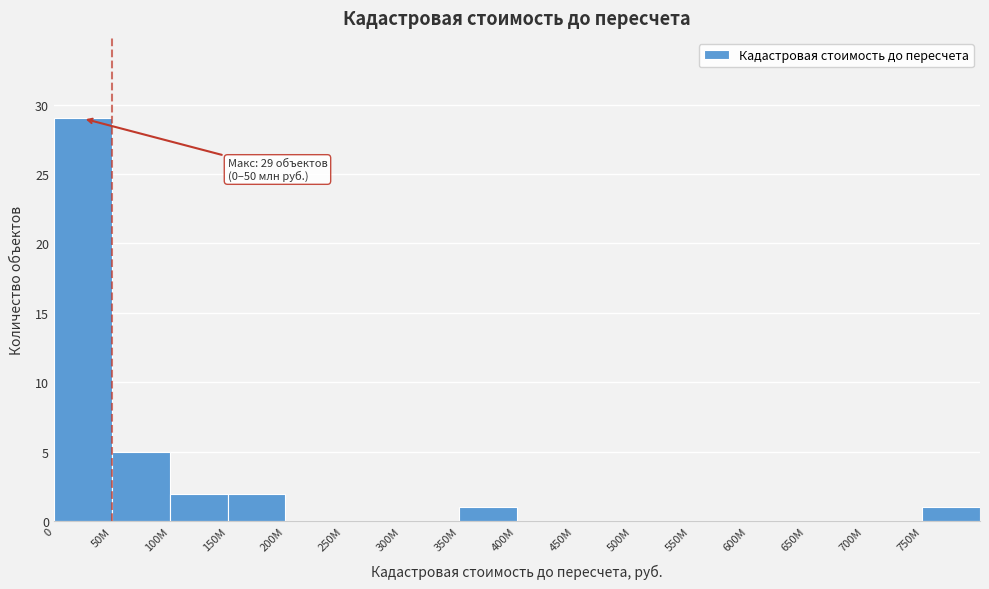

Reading left to right, what are all the values shown in this chart?

0=29	50M=5	100M=2	150M=2	200M=0	250M=0	300M=0	350M=1	400M=0	450M=0	500M=0	550M=0	600M=0	650M=0	700M=0	750M=1